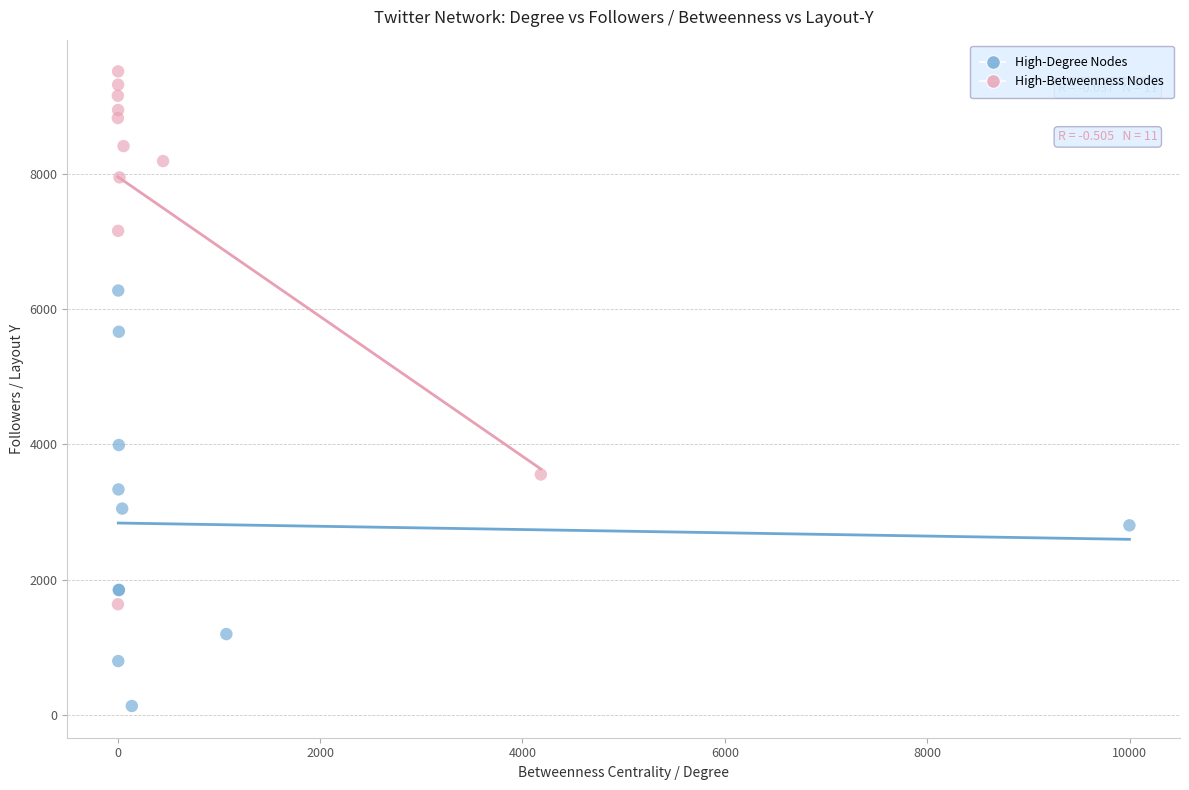

Which series has the widest spread of Y values?

High-Betweenness Nodes